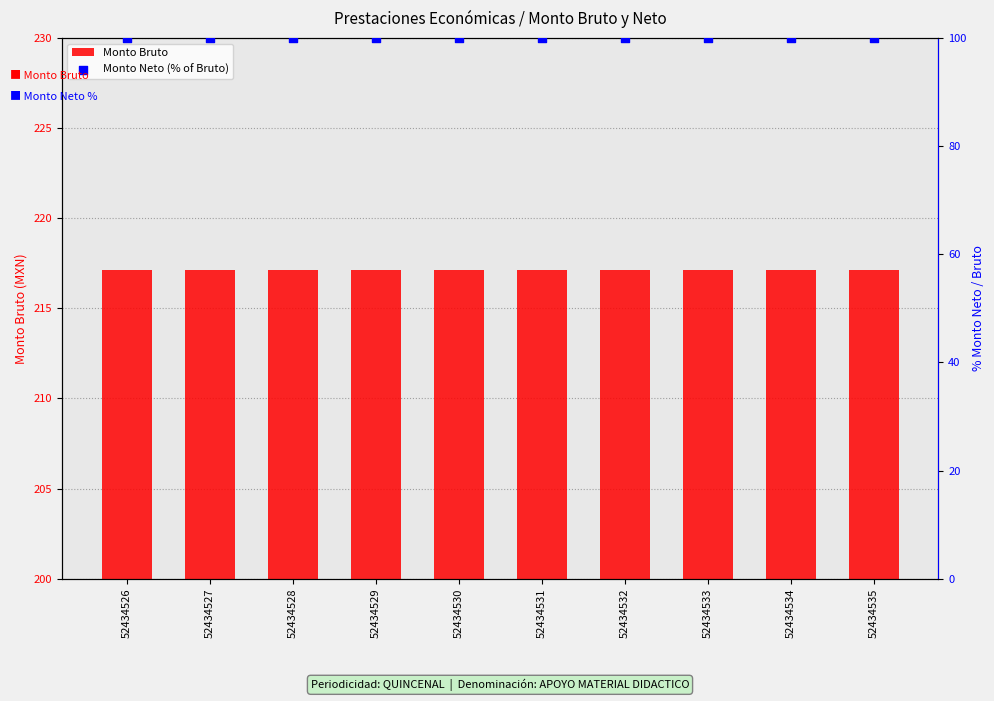

What is the total value across all series at 52434529?

317.1